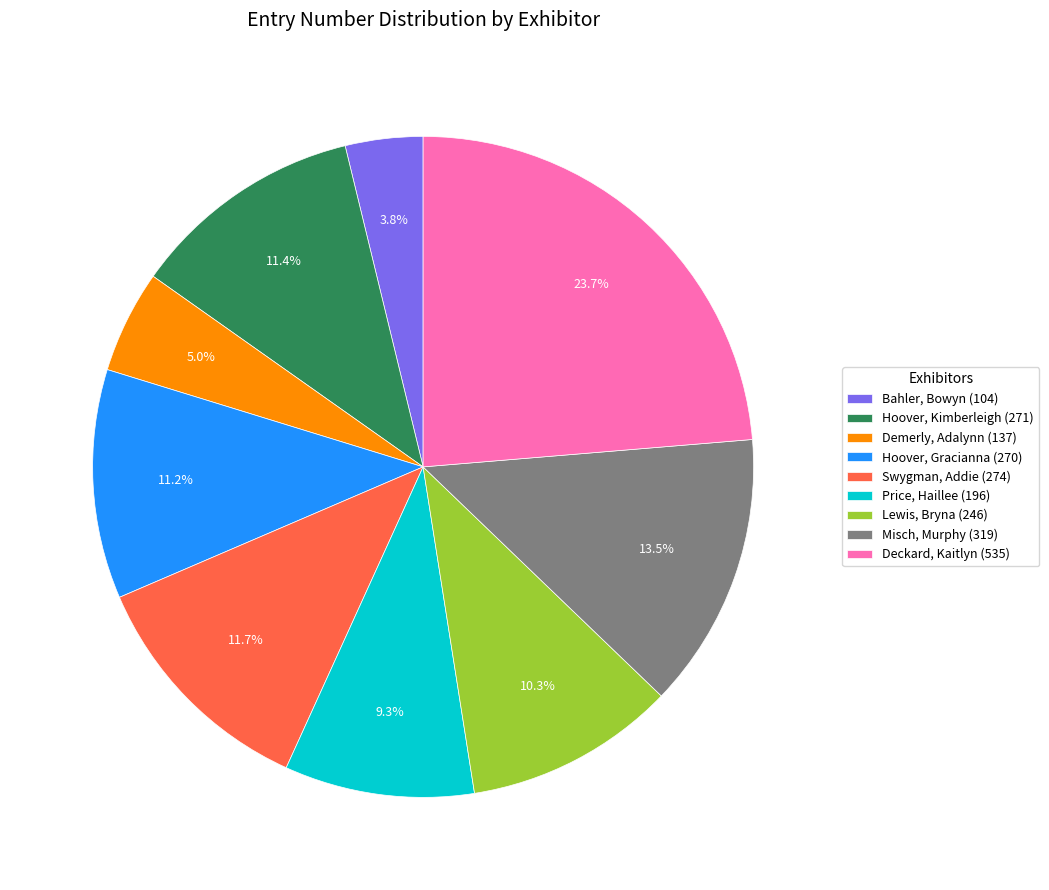

To the nearest percent, what is the difference between the largest and smallest slice percentages?

20%